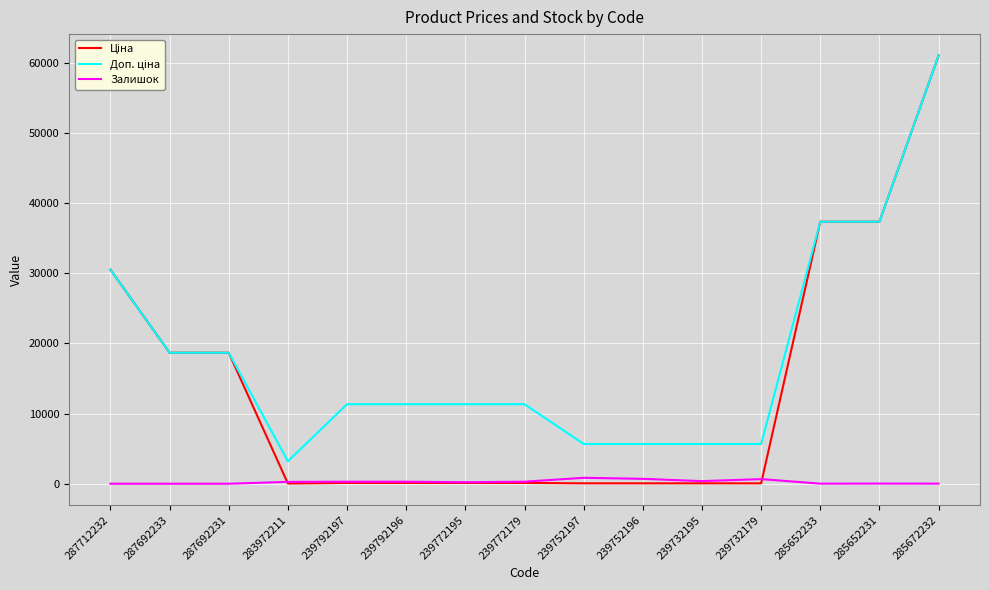

The Залишок series shows 22.0 at 285652231. True or false?

True